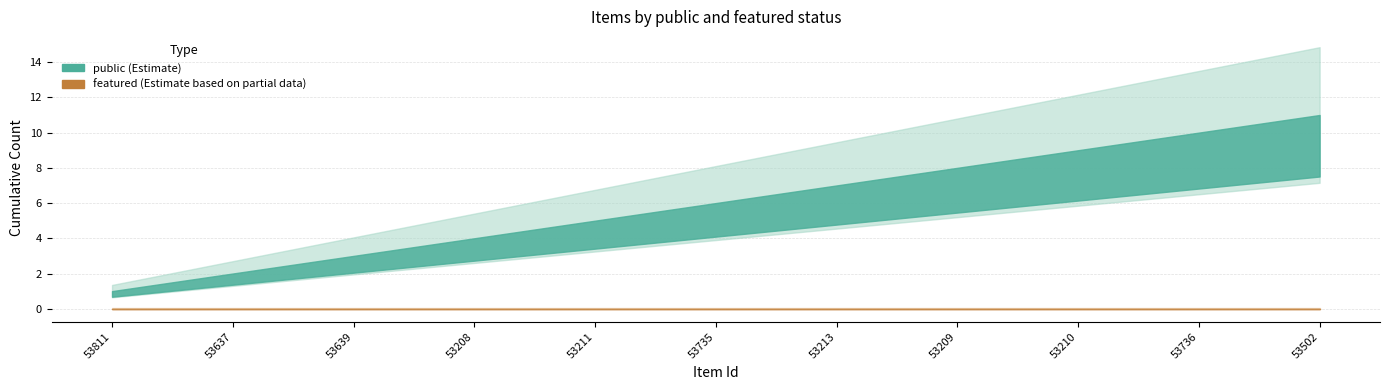

The featured series shows 0 at 53208. True or false?

True